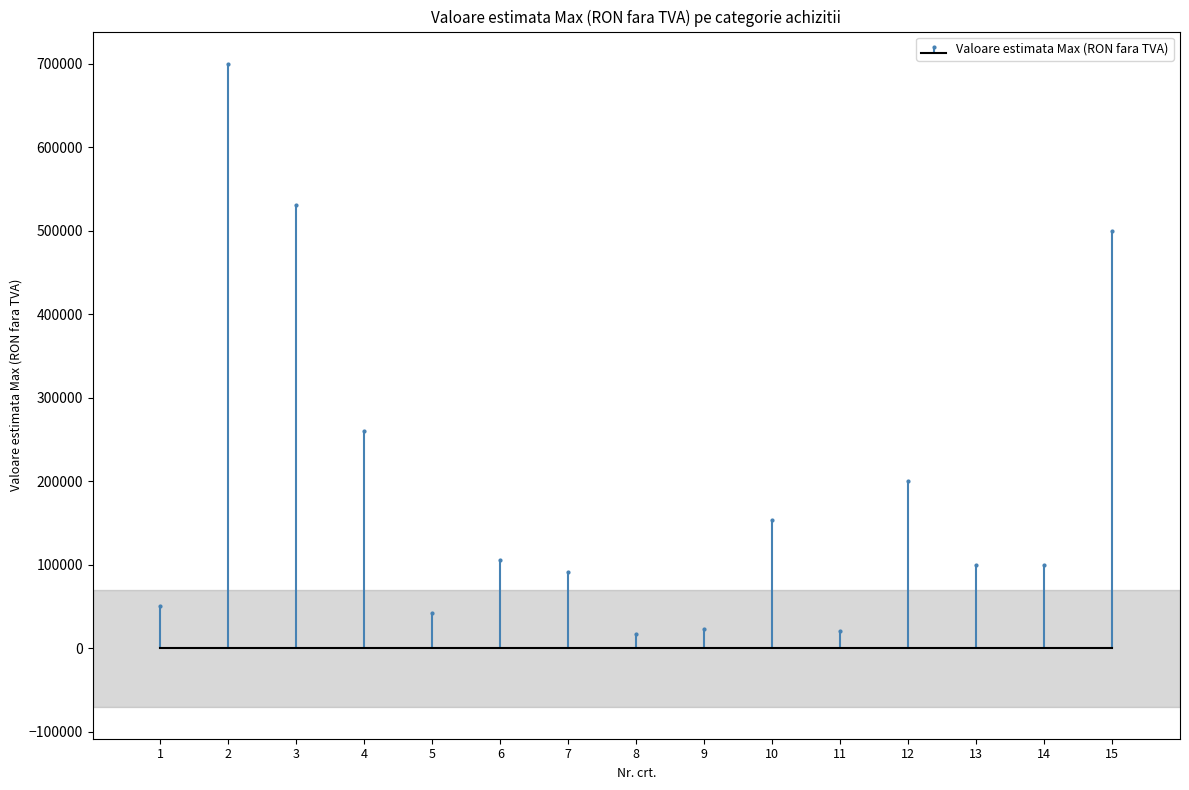

What is the average value?

192880.2